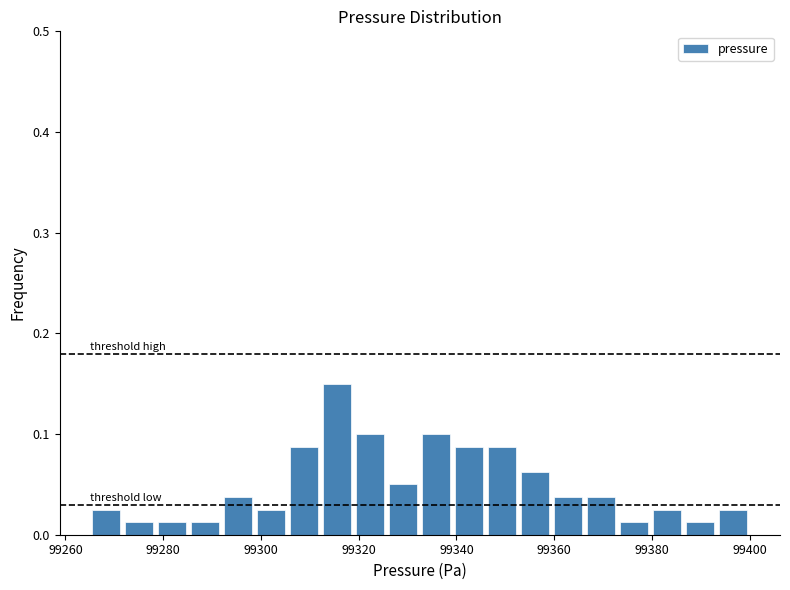

Read against the x-axis, roughly where is the centre of the tallest bar?

99316